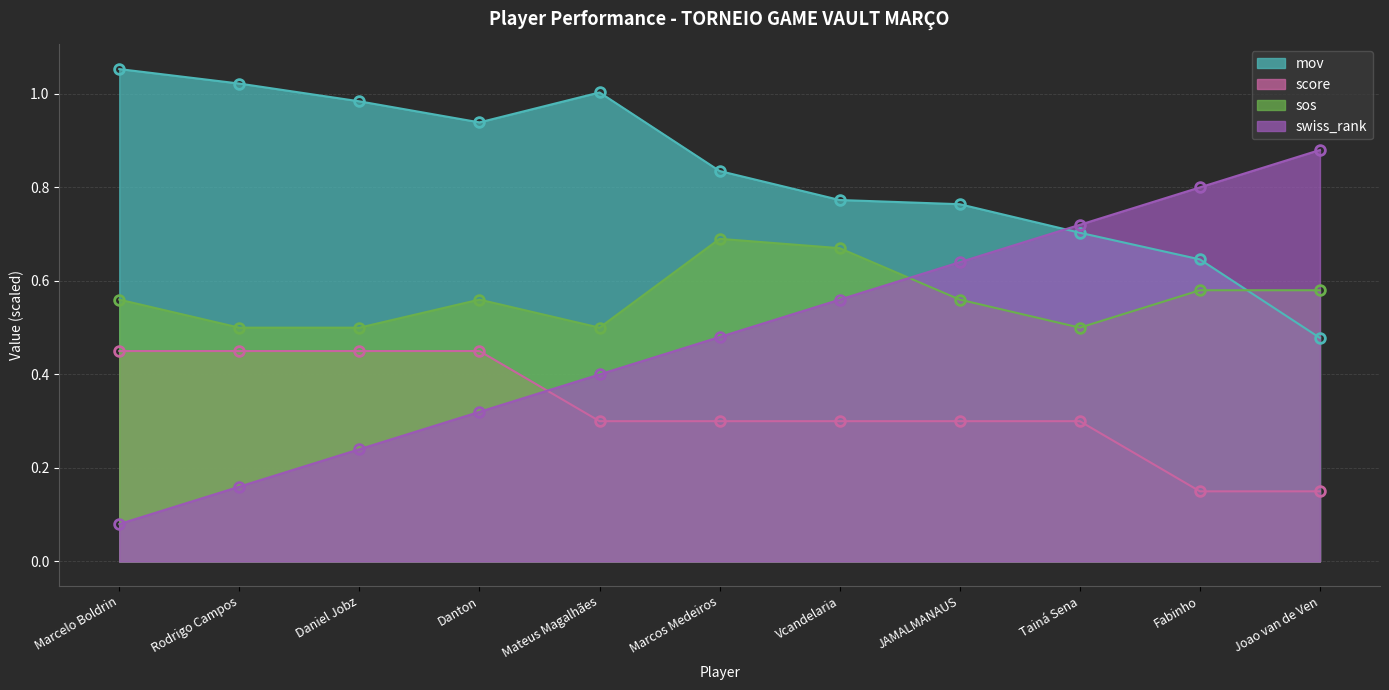

How many interior local peaks does the sos series have?

2